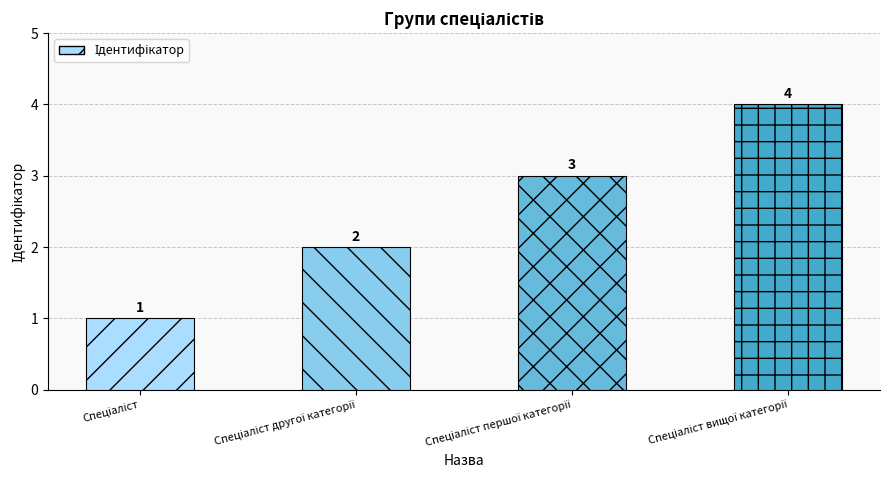

What is the maximum value shown in the chart?

4